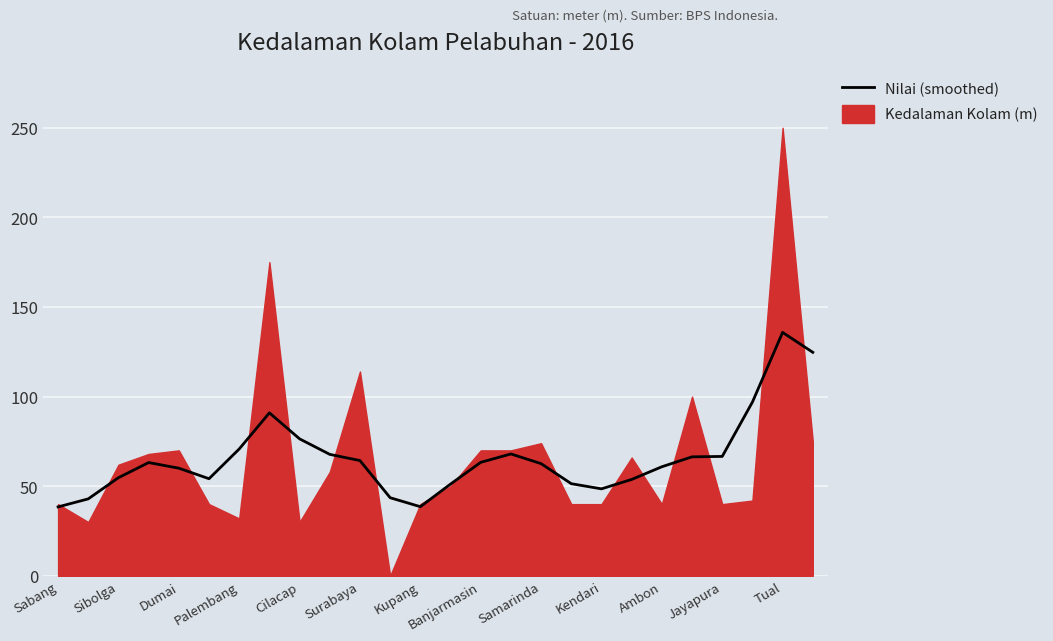

True or false: the data has more than 1 interior local peaks.

True